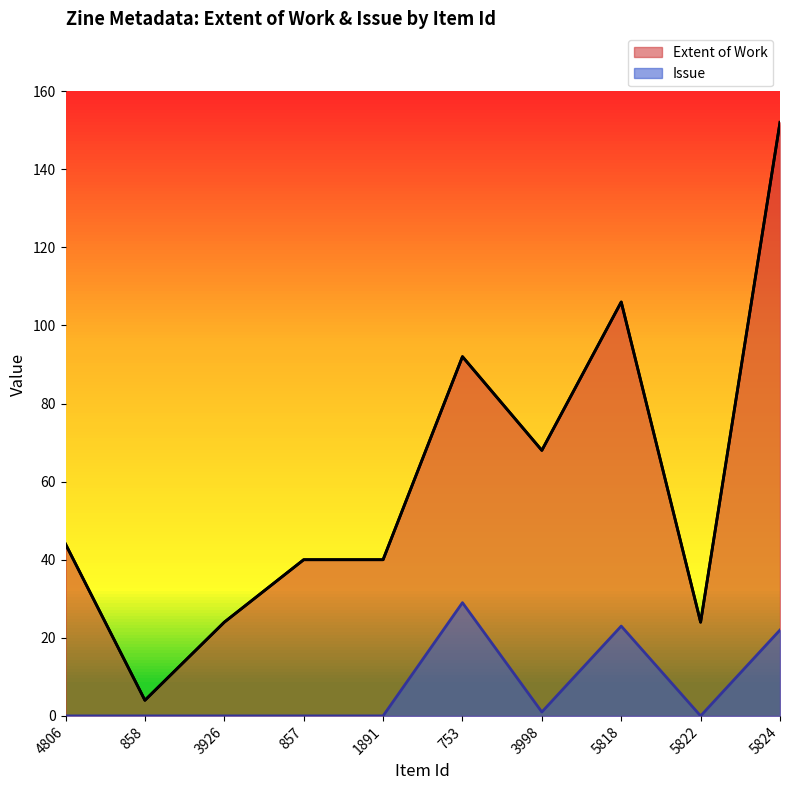

In Issue, how many points are higher than both neighbors (excluding endpoints)?

2